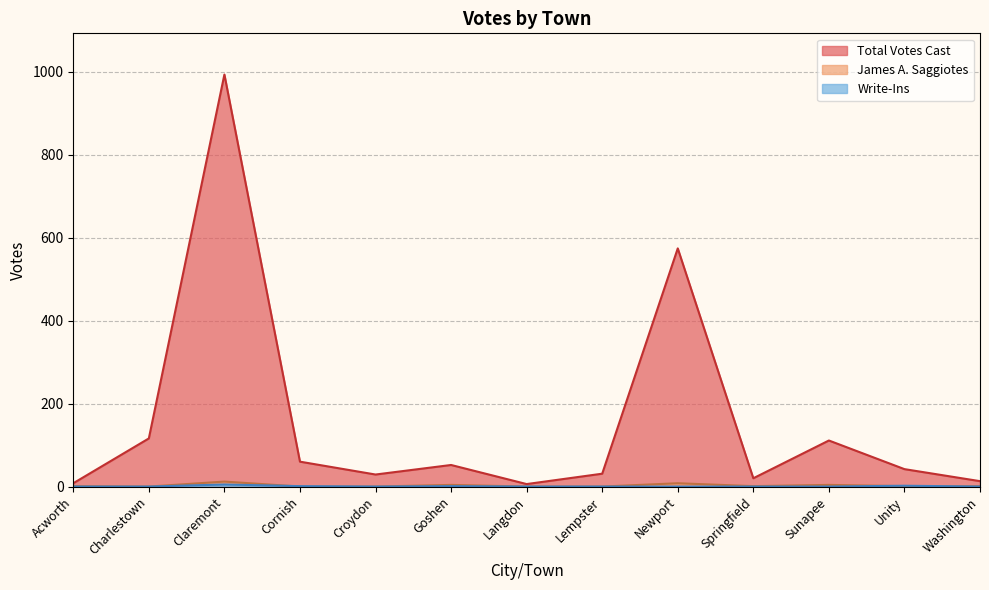

At which label does Total Votes Cast first exceed 42?

Charlestown